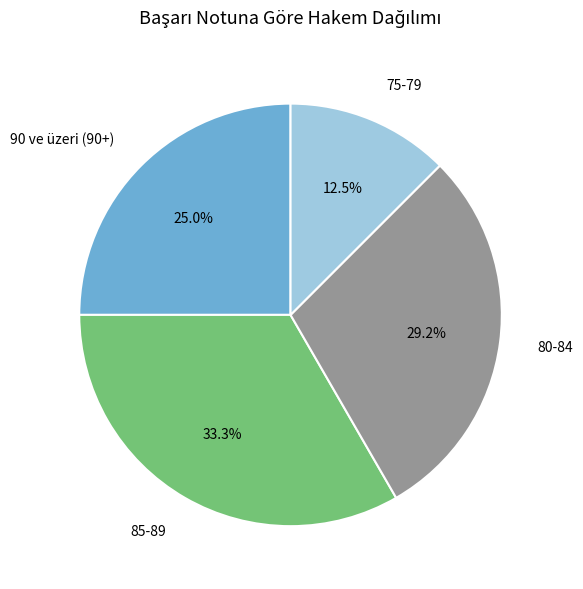

Is the sum of 80-84 and 85-89 greater than half?

Yes